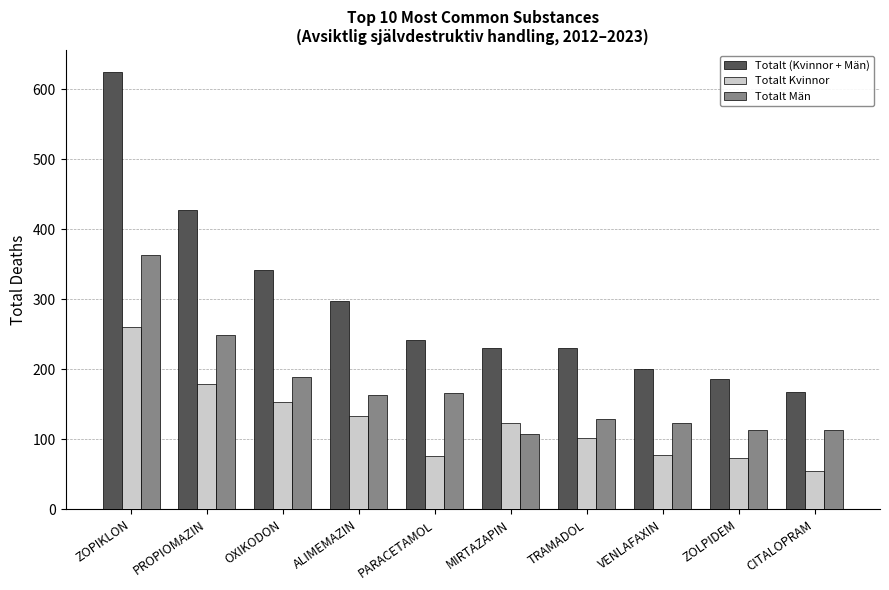

Which series has the largest total across all categories?

Totalt (Kvinnor + Män)